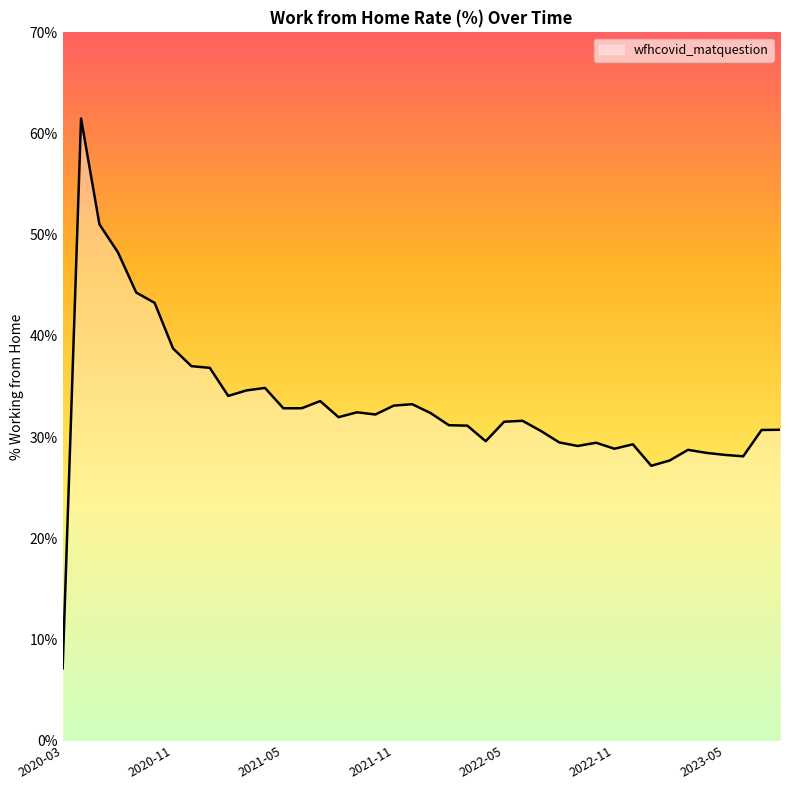

What is the difference between the maximum and minimum values?

54.3